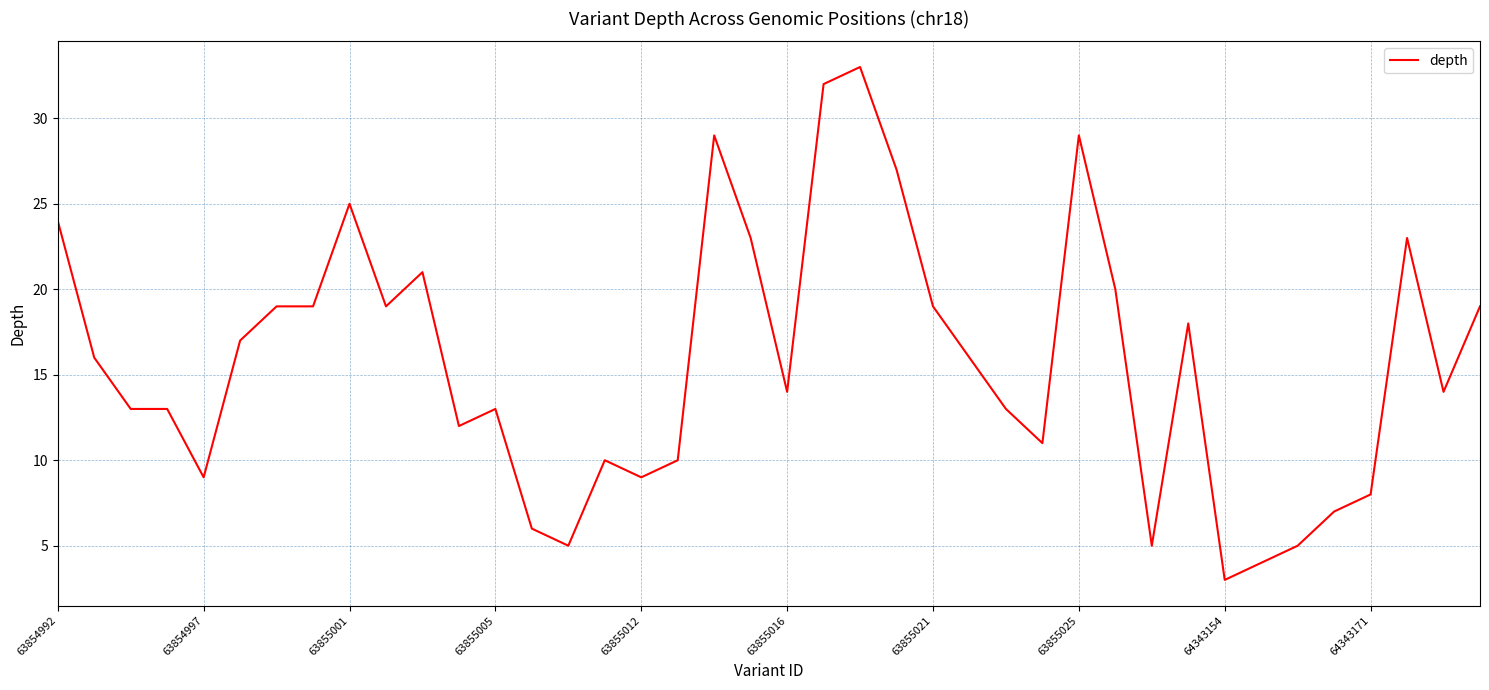

What is the minimum value shown in the chart?

3